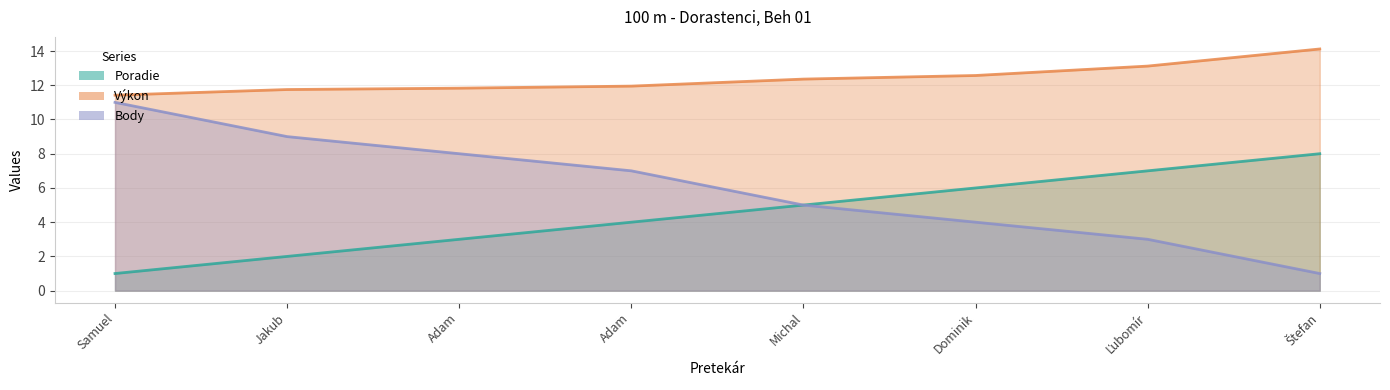

List the series in order of their overall mean, lowest first.

Poradie, Body, Výkon